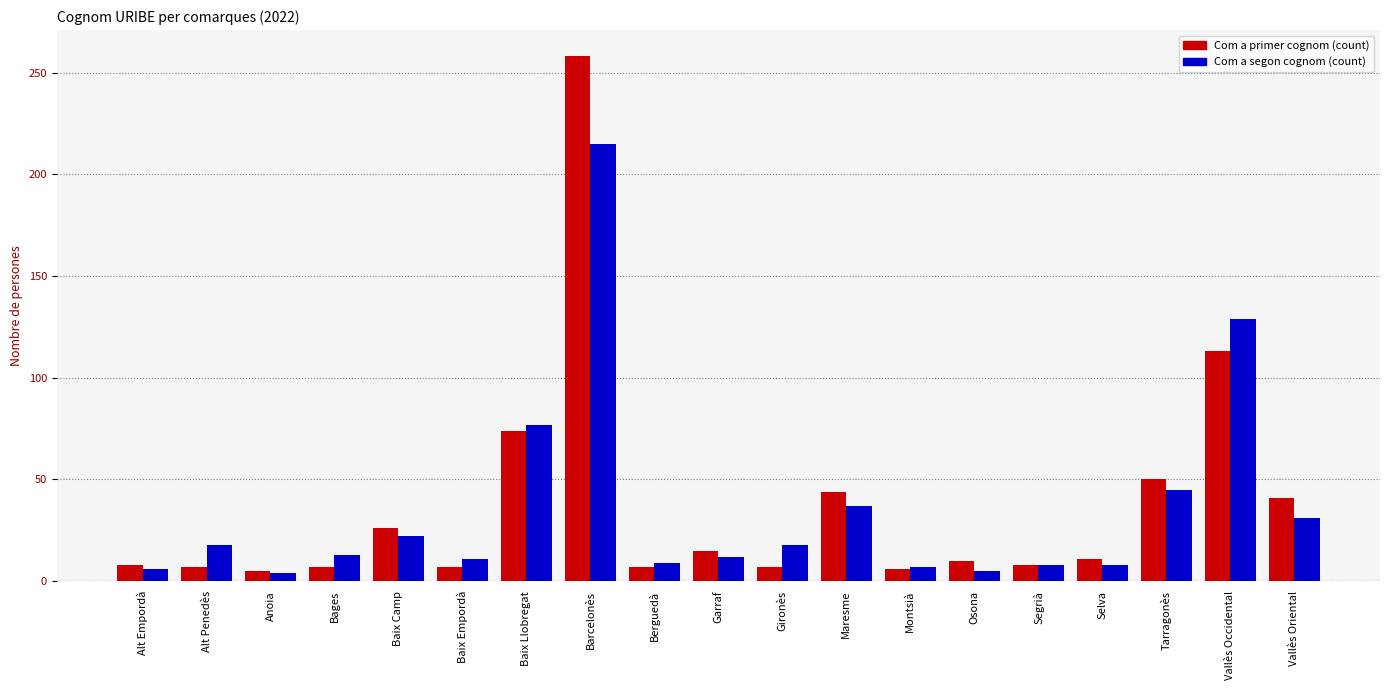

The value at Osona is 2. True or false?

False